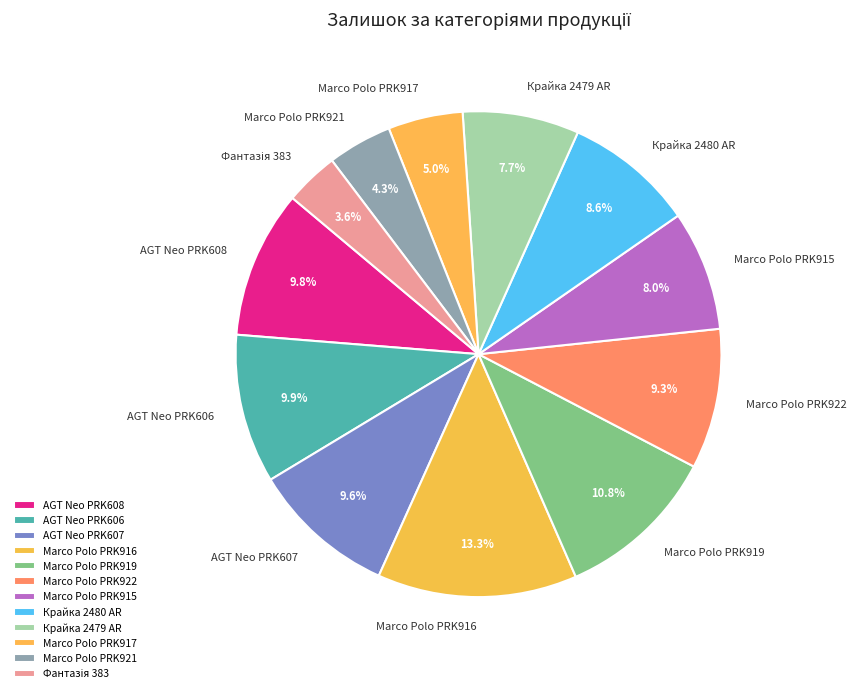

Combined, what portion of the pie is Крайка 2479 AR and Marco Polo PRK919?

18.5%